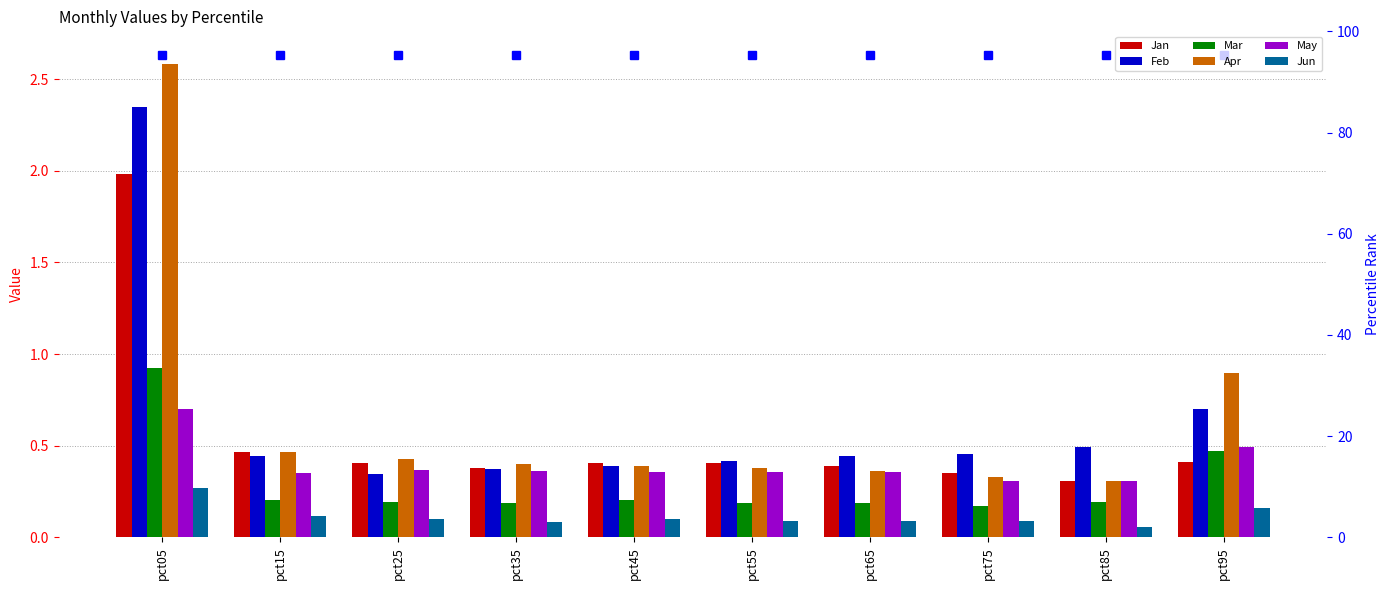

Reading right to left, transcribe all the data shown in this chart.

Jan: 0.4	0.3	0.3	0.4	0.4	0.4	0.4	0.4	0.5	2.0
Feb: 0.7	0.5	0.5	0.4	0.4	0.4	0.4	0.3	0.4	2.3
Mar: 0.5	0.2	0.2	0.2	0.2	0.2	0.2	0.2	0.2	0.9
Apr: 0.9	0.3	0.3	0.4	0.4	0.4	0.4	0.4	0.5	2.6
May: 0.5	0.3	0.3	0.4	0.4	0.4	0.4	0.4	0.4	0.7
Jun: 0.2	0.1	0.1	0.1	0.1	0.1	0.1	0.1	0.1	0.3